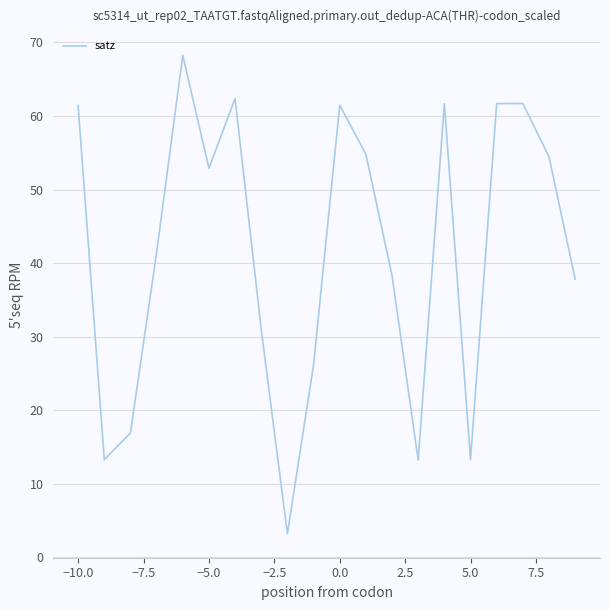

What is the maximum value shown in the chart?

68.3